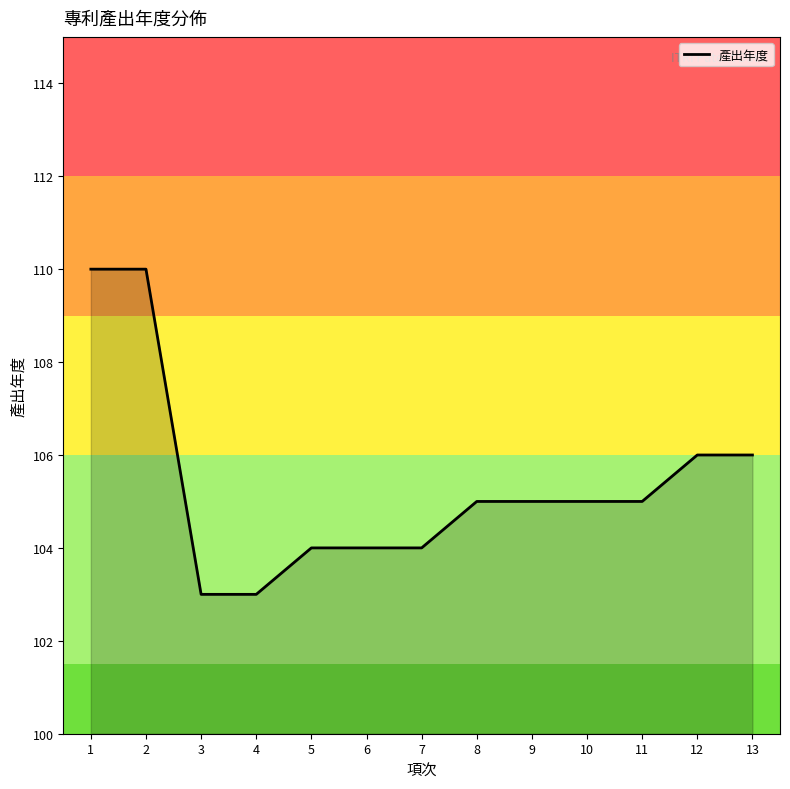

Reading right to left, list all the values displayed in this chart.

13=106	12=106	11=105	10=105	9=105	8=105	7=104	6=104	5=104	4=103	3=103	2=110	1=110